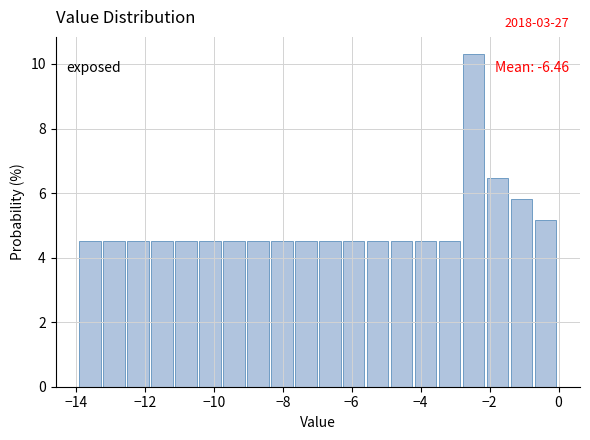

Around what value on the x-axis is the tallest bar? Give the approximate position of its centre, as read against the axis.

-2.4